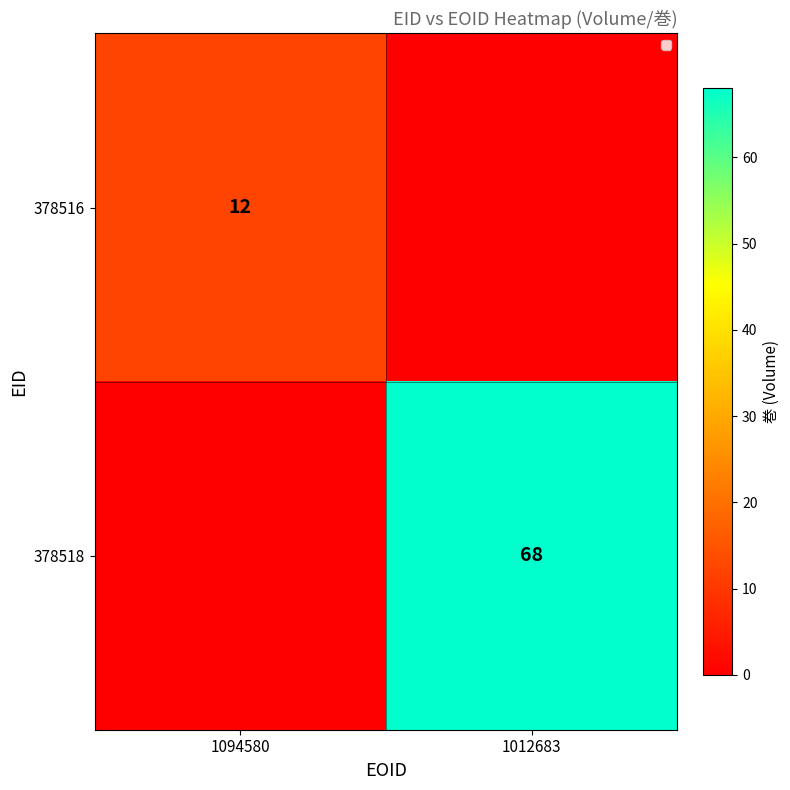

The value of 378516 at 1094580 is 8. True or false?

False